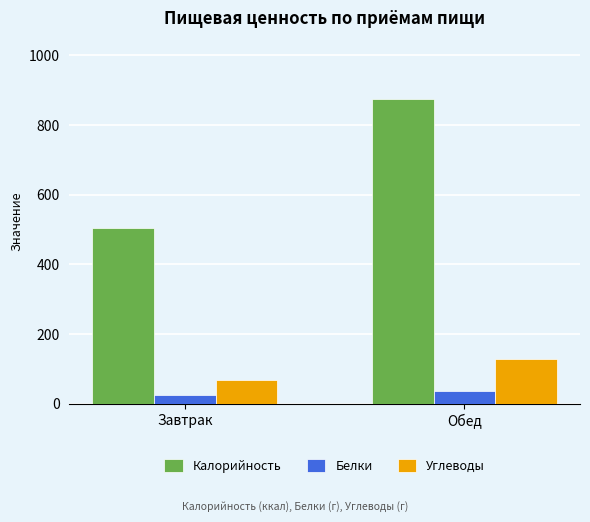

How many groups of bars are there?

2